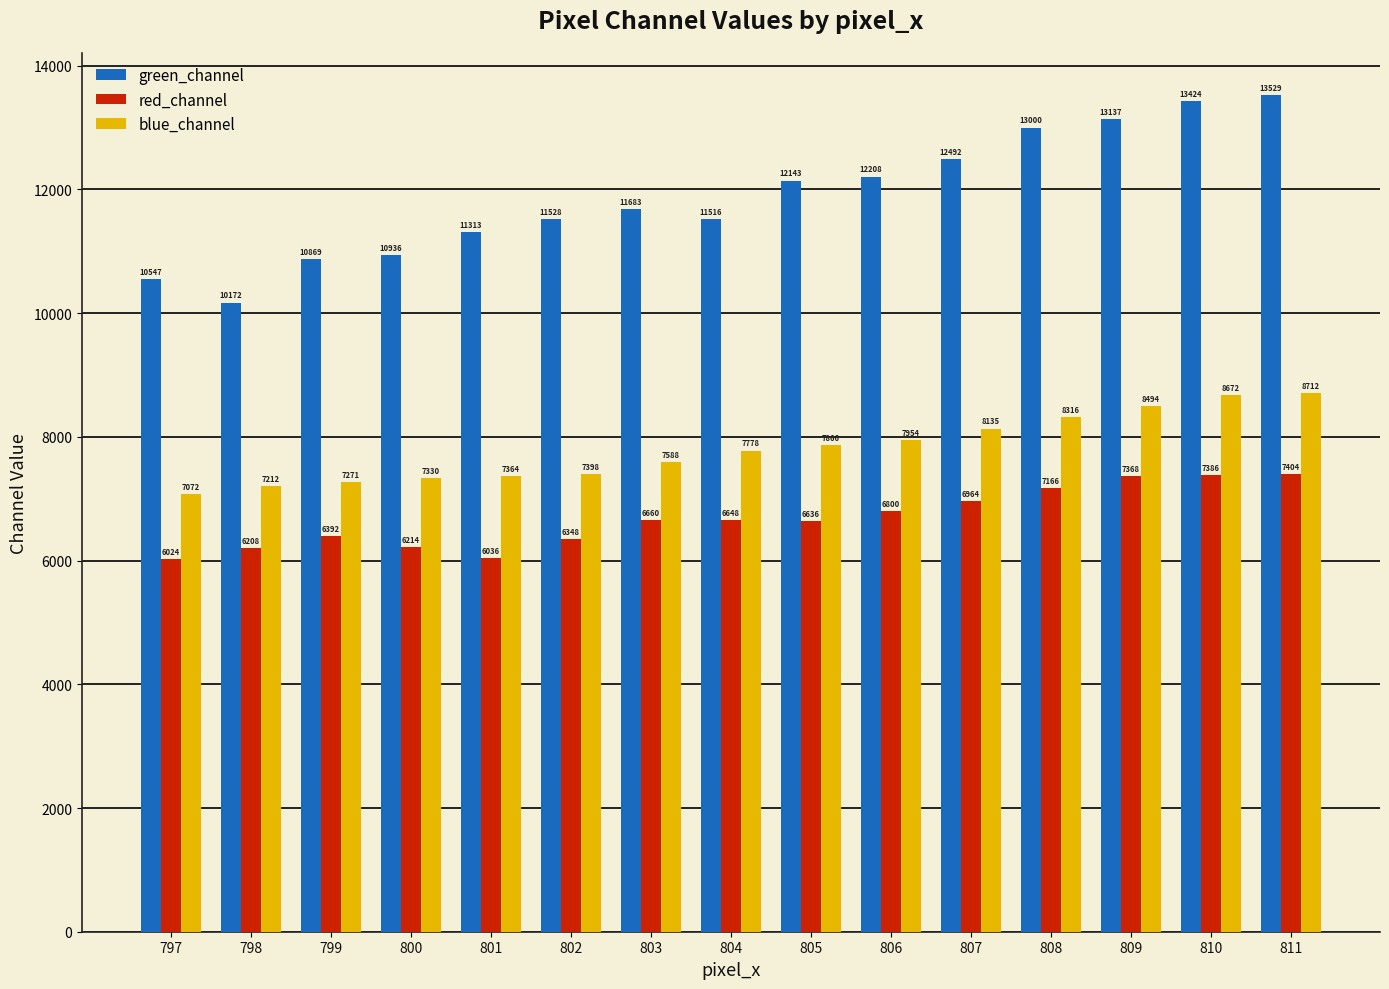

What is the sum of all blue_channel values?

117162